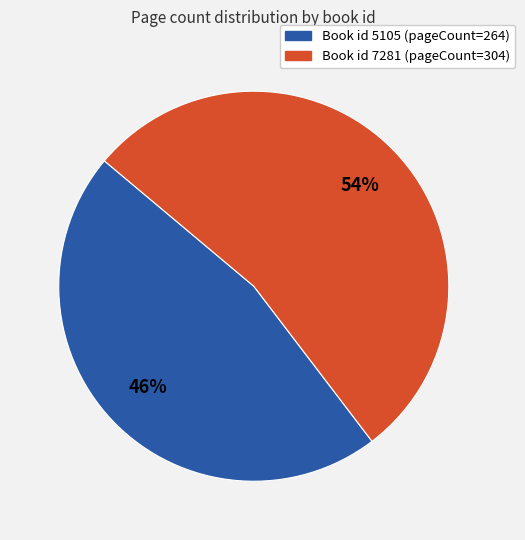

Is there any slice that represents more than half of the pie?

Yes